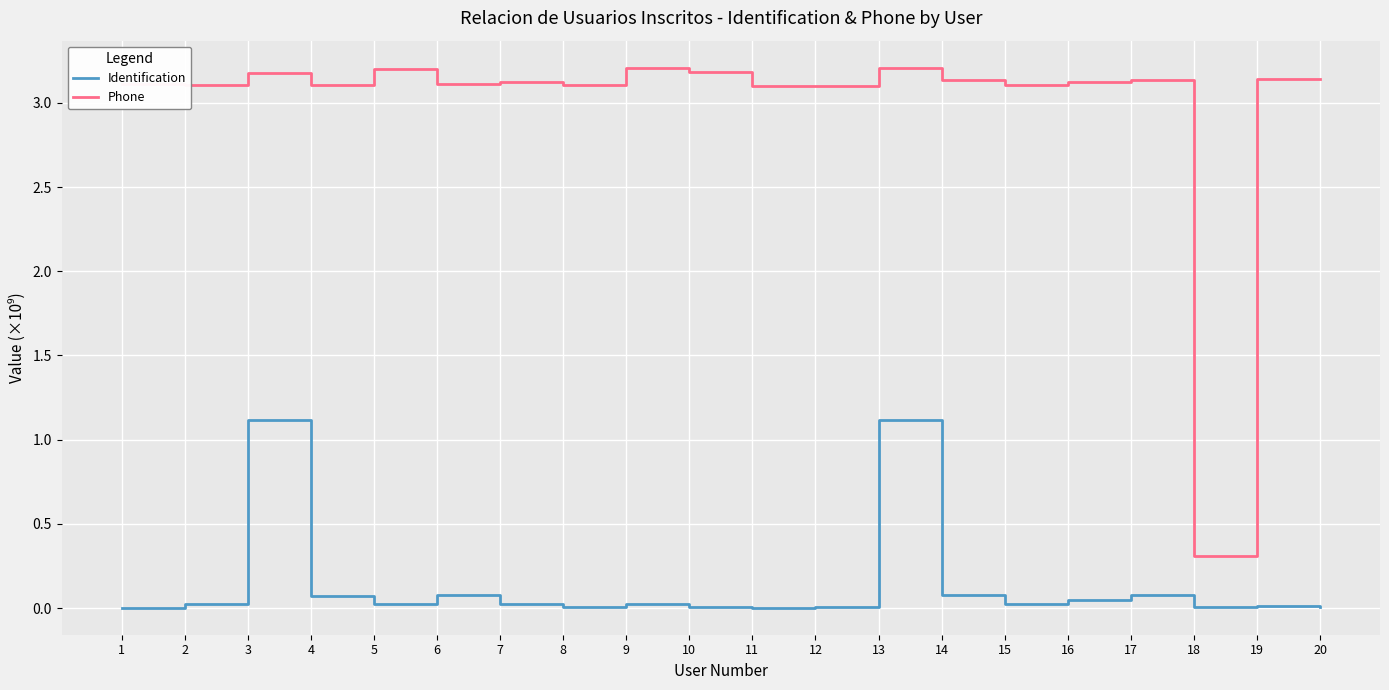

Which series has the largest range (max minus min)?

Phone